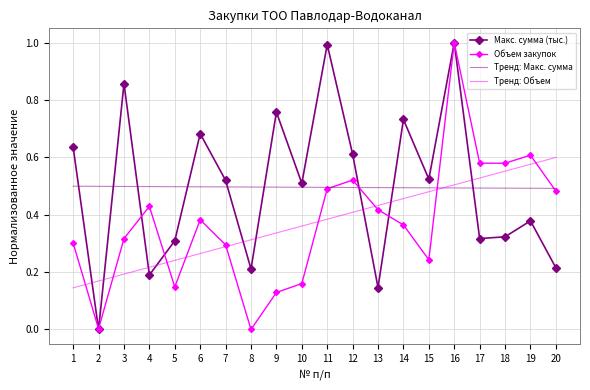

At which category does Макс. сумма (тыс.) reach its first local valley?

2